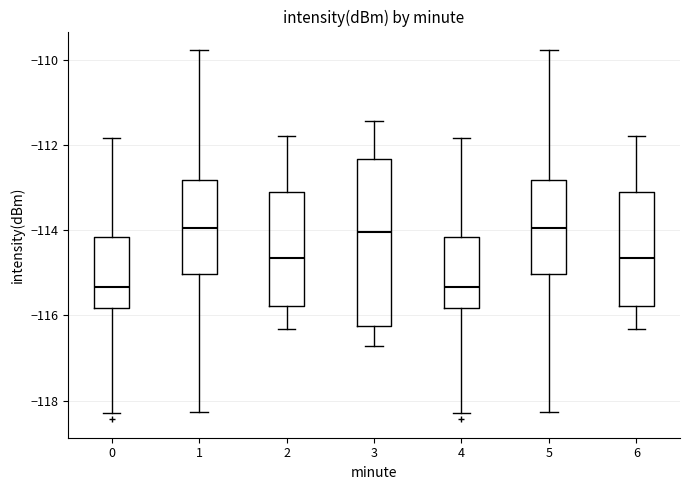

Where does the median line of the box at x = 0 sit on the y-axis? The values are not printed on the chart, so give them approximately, as read against the axis.

-115.4